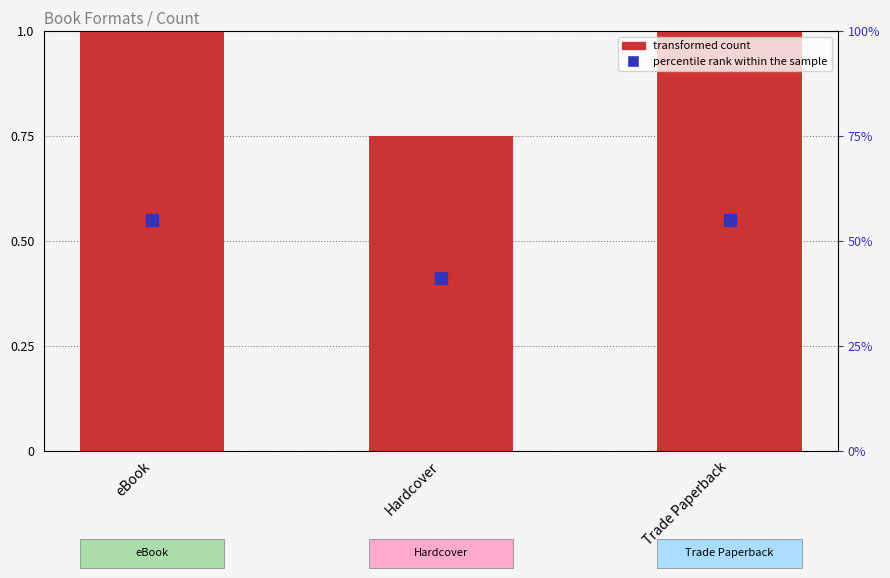

What is the difference between the maximum and minimum values?

0.2